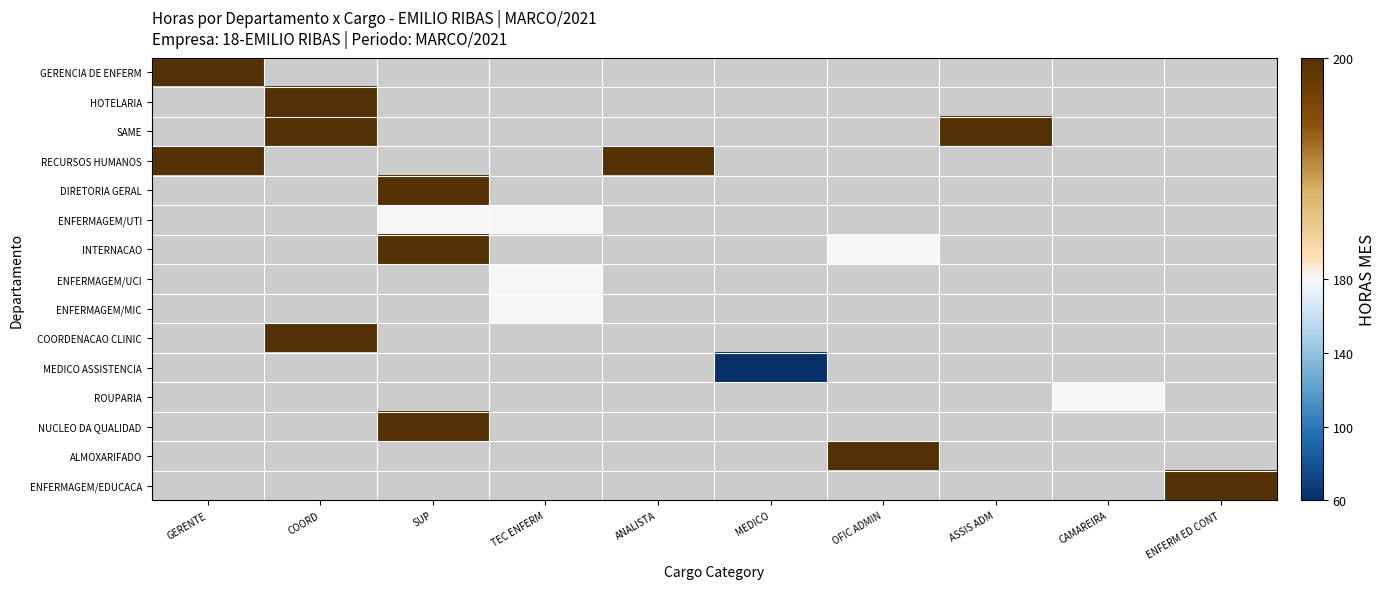

How many values in COORDENACAO CLINIC are above zero?

1